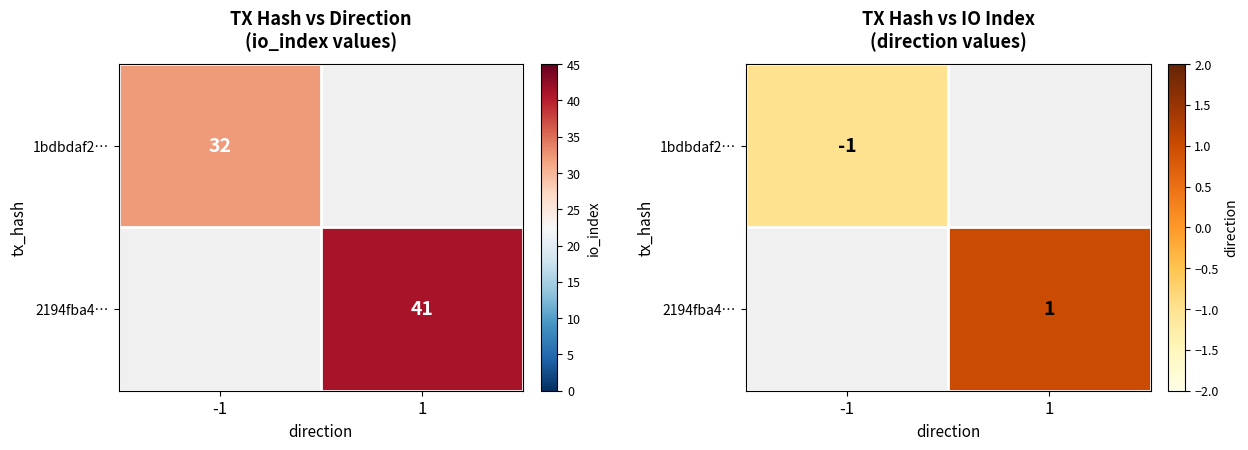

At how many categories does at least one series exceed 0?

1